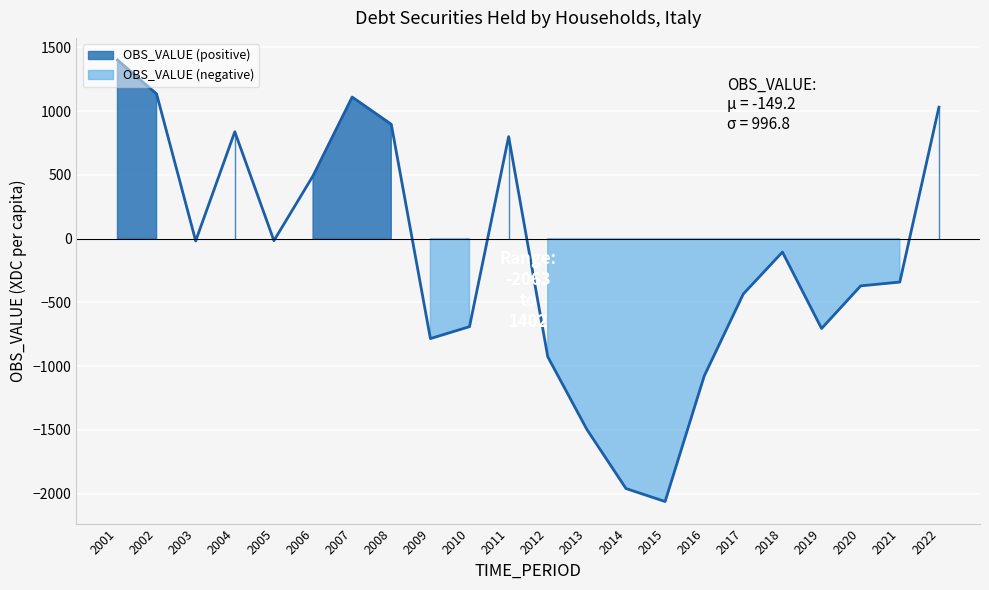

Count the number of data series in this chart.

1